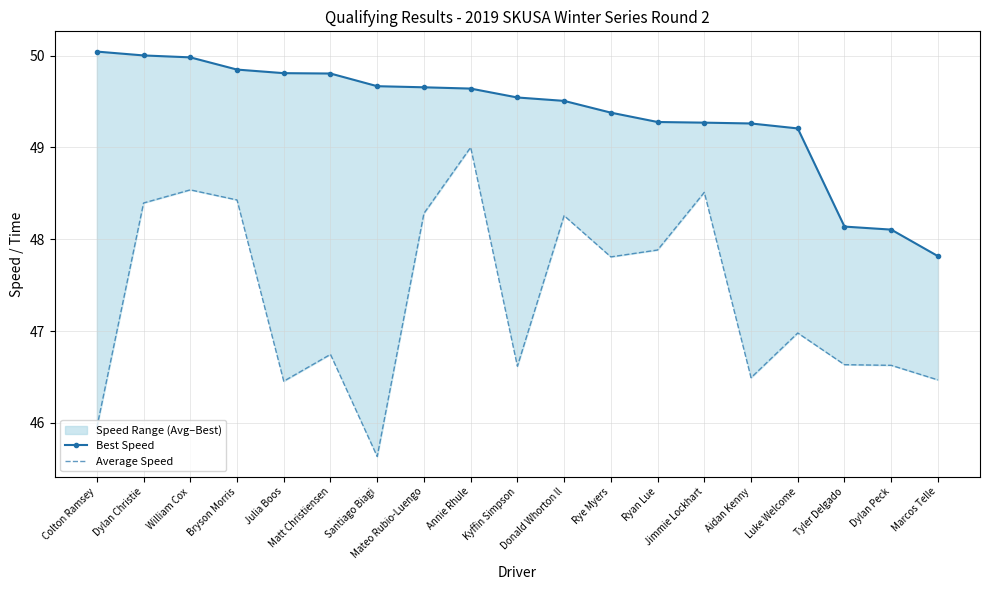

At how many categories does at least one series exceed 48?

18